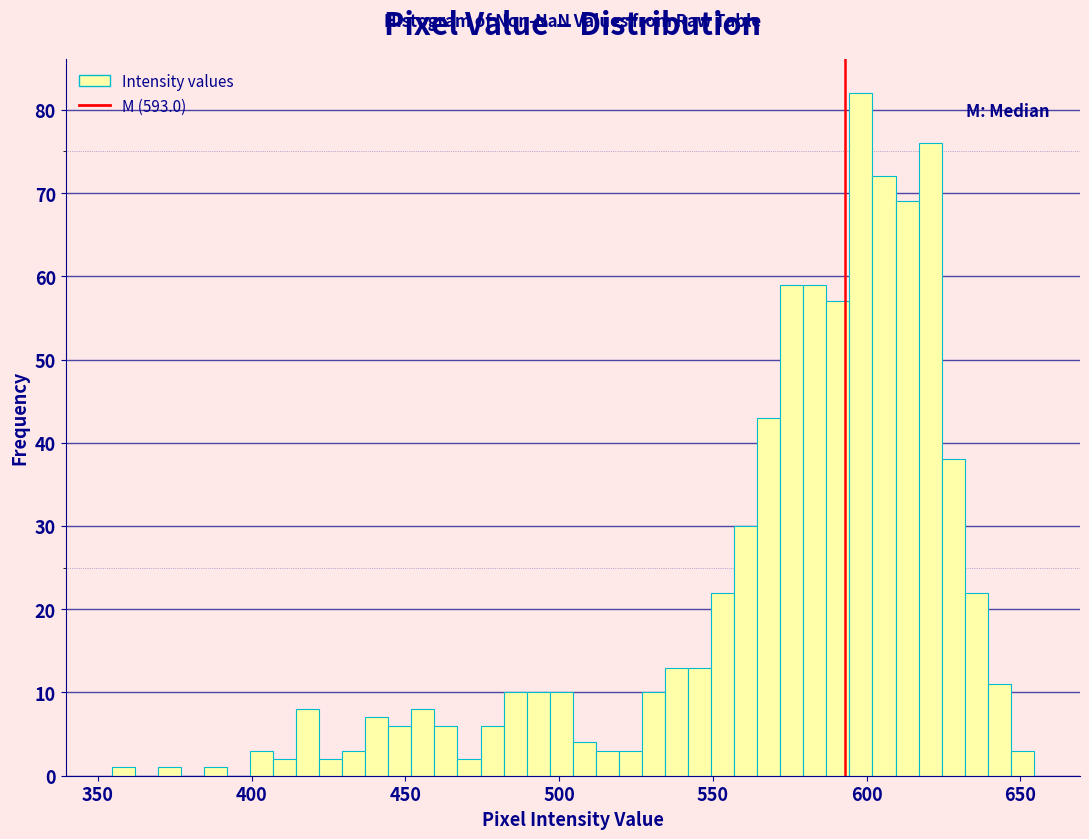

Around what value on the x-axis is the tallest bar? Give the approximate position of its centre, as read against the axis.

600